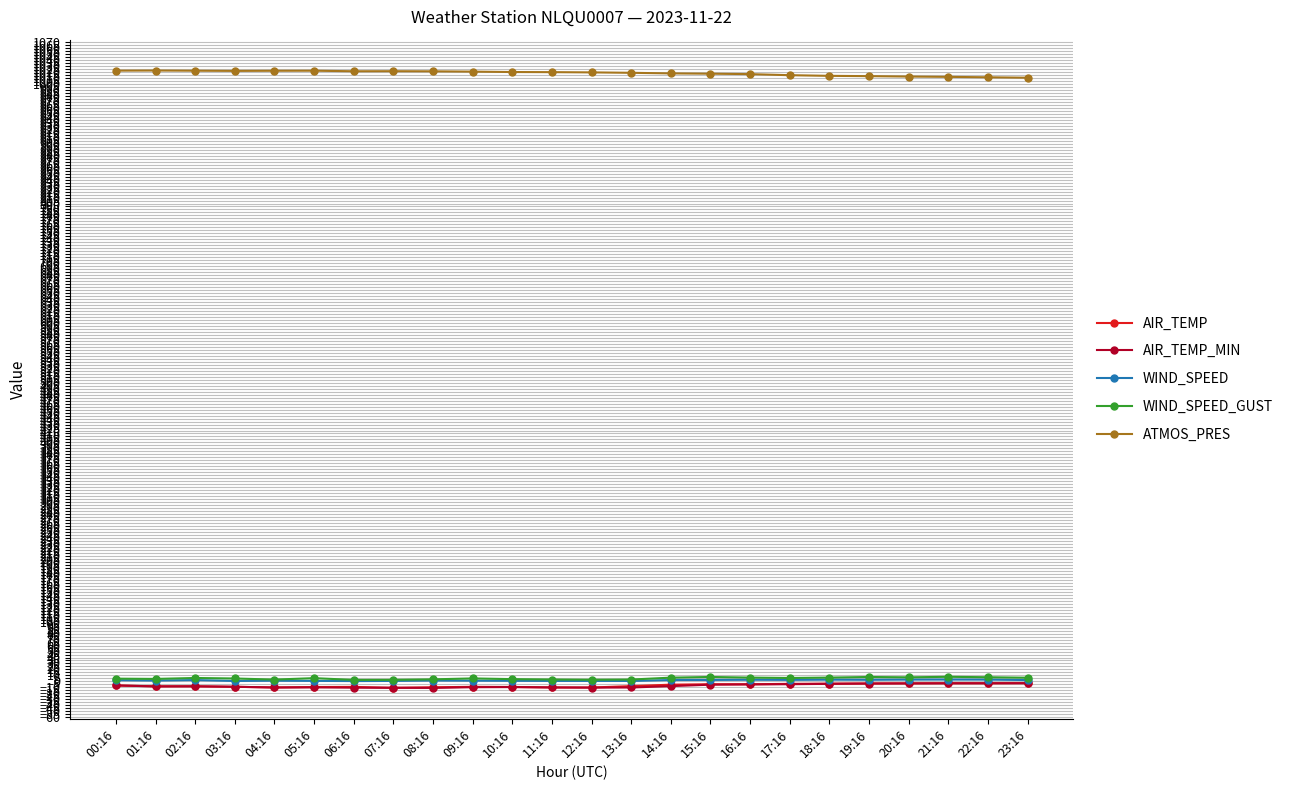

True or false: AIR_TEMP_MIN has more than 0 points higher than both neighbors.

True